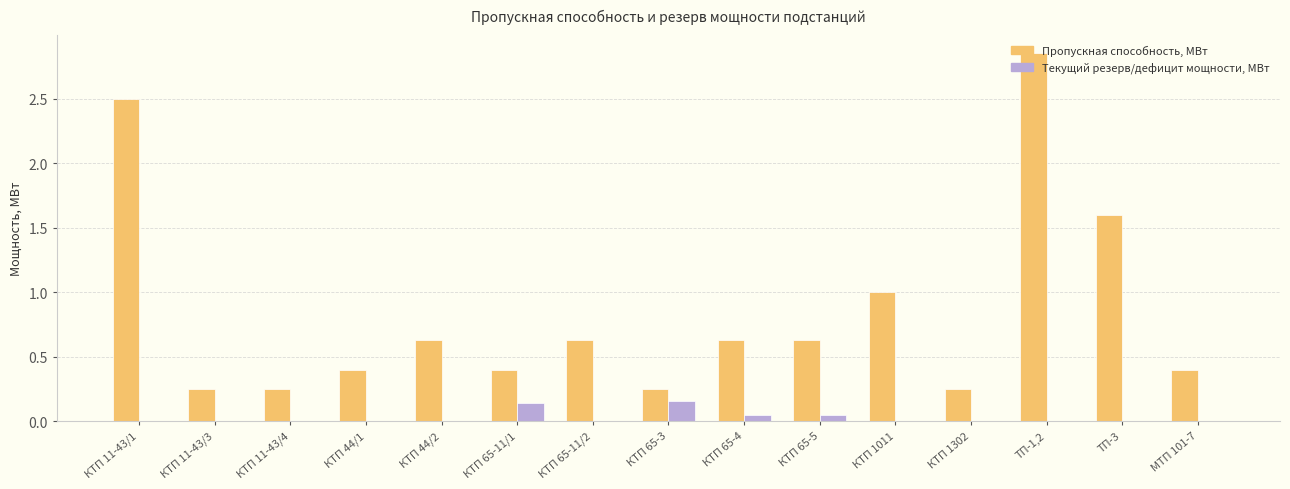

Count the number of categories in the chart.

15